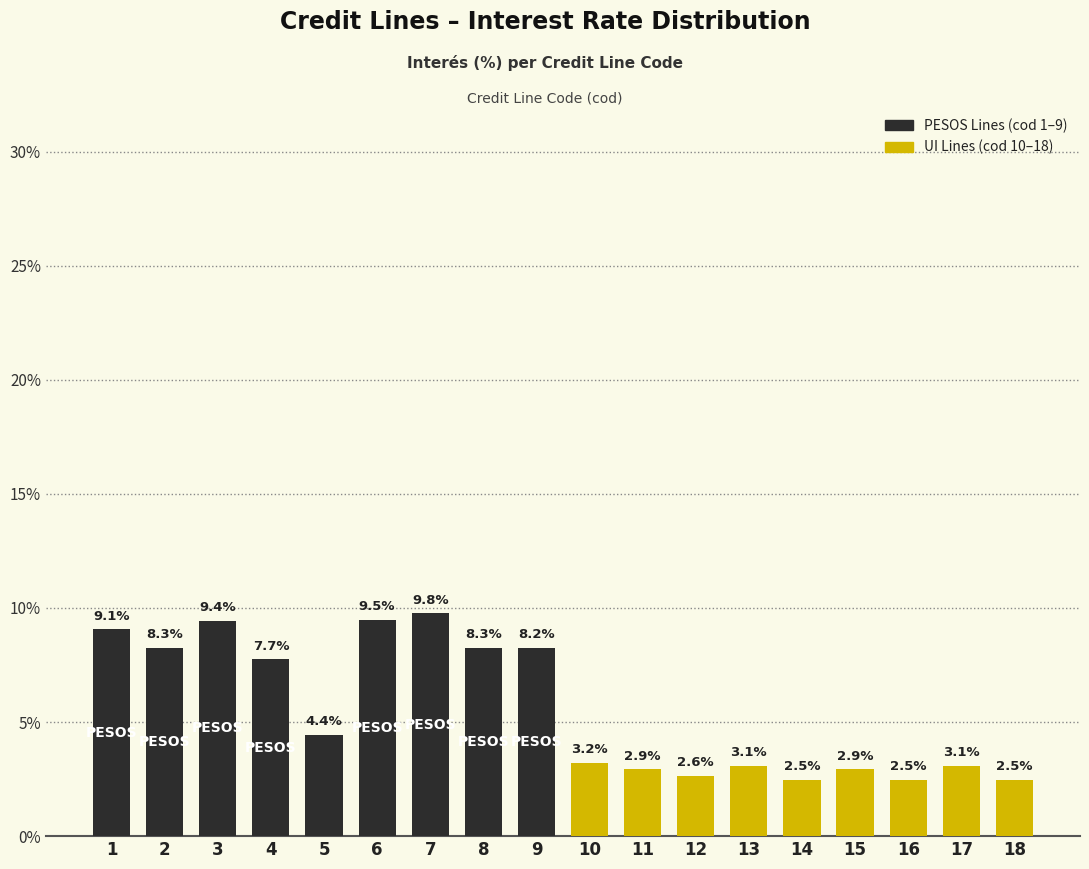

Reading left to right, list all the values displayed in this chart.

9.1	8.3	9.4	7.7	4.4	9.5	9.8	8.3	8.2	3.2	2.9	2.6	3.1	2.5	2.9	2.5	3.1	2.5